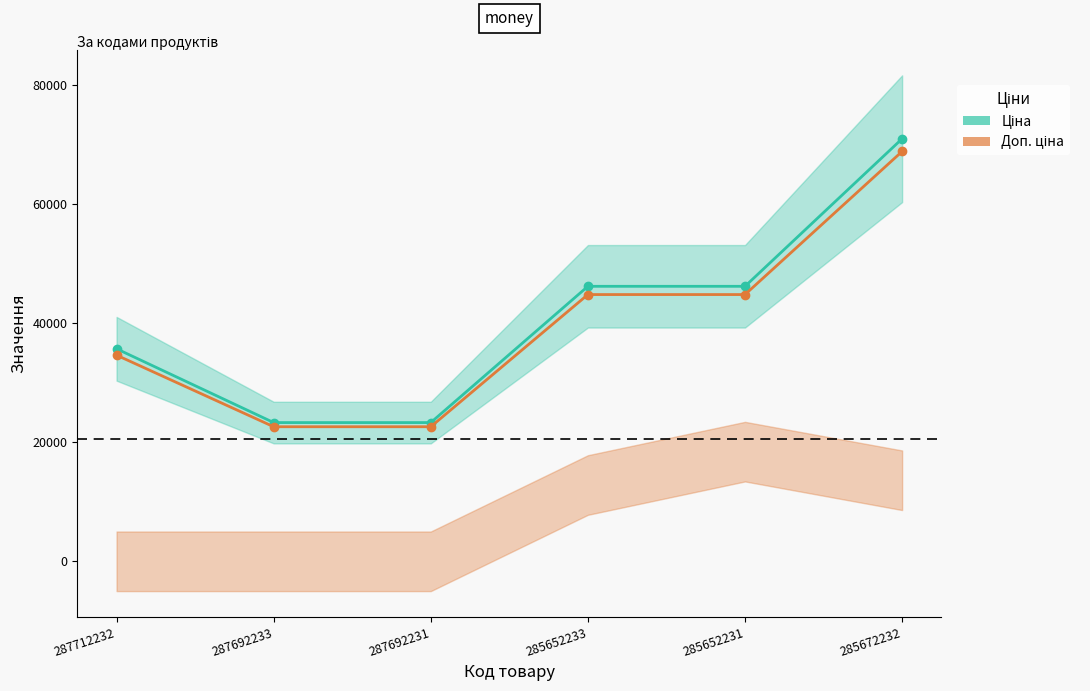

At how many categories does at least one series exceed 54979?

1